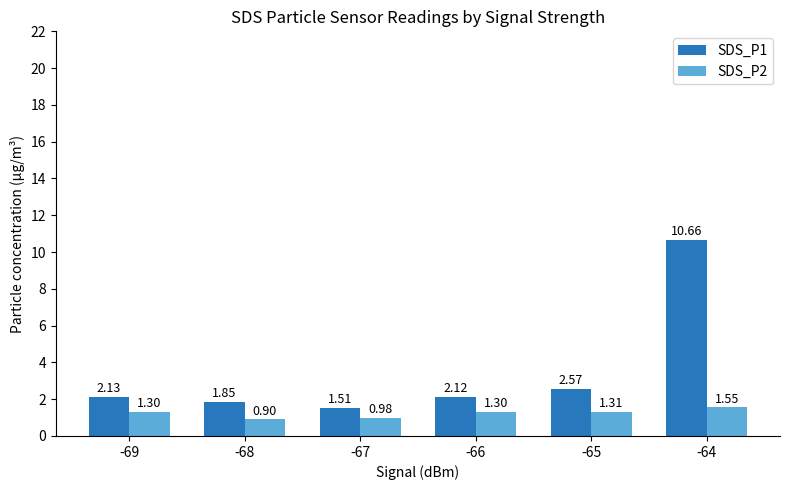

At which category does the chart reach its minimum across all series?

-68